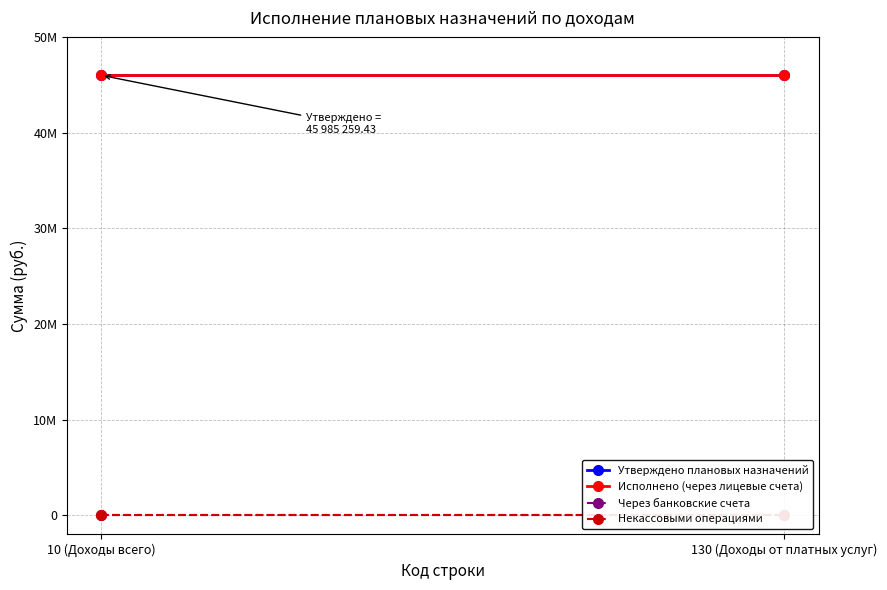

Rank the series at 130 (Доходы от платных услуг) from lowest to highest value.

Через банковские счета, Некассовыми операциями, Утверждено плановых назначений, Исполнено (через лицевые счета)